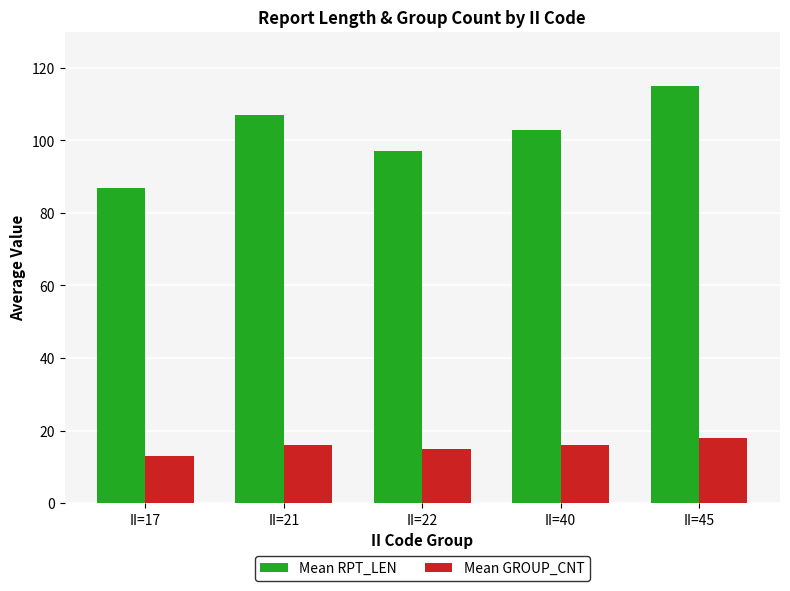

How many series are shown in this chart?

2